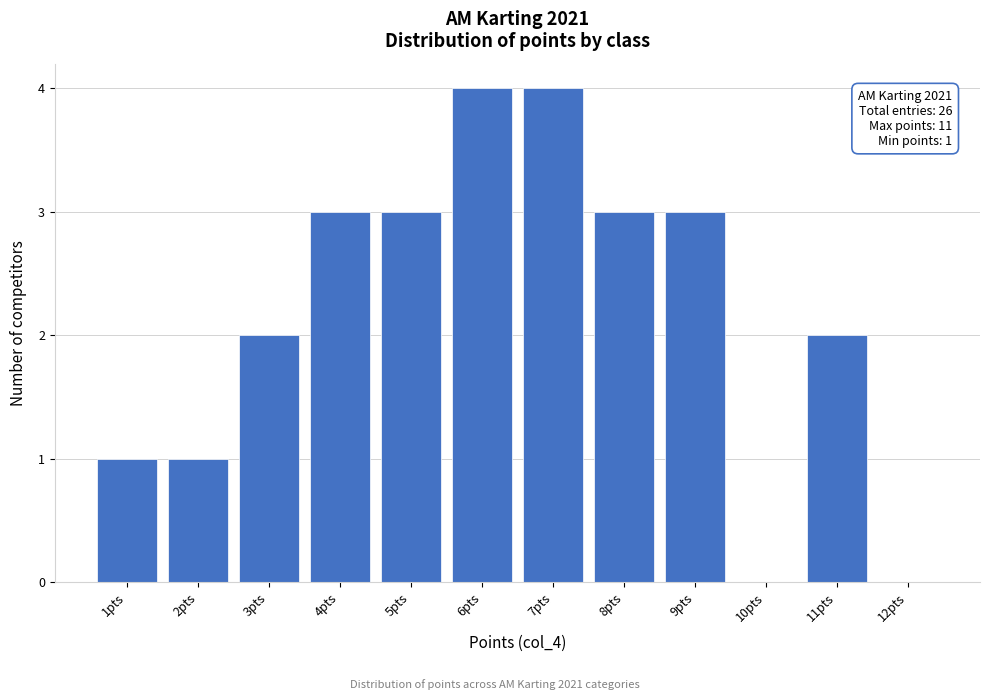

Reading left to right, extract all data points from this chart.

1pts=1	2pts=1	3pts=2	4pts=3	5pts=3	6pts=4	7pts=4	8pts=3	9pts=3	10pts=0	11pts=2	12pts=0